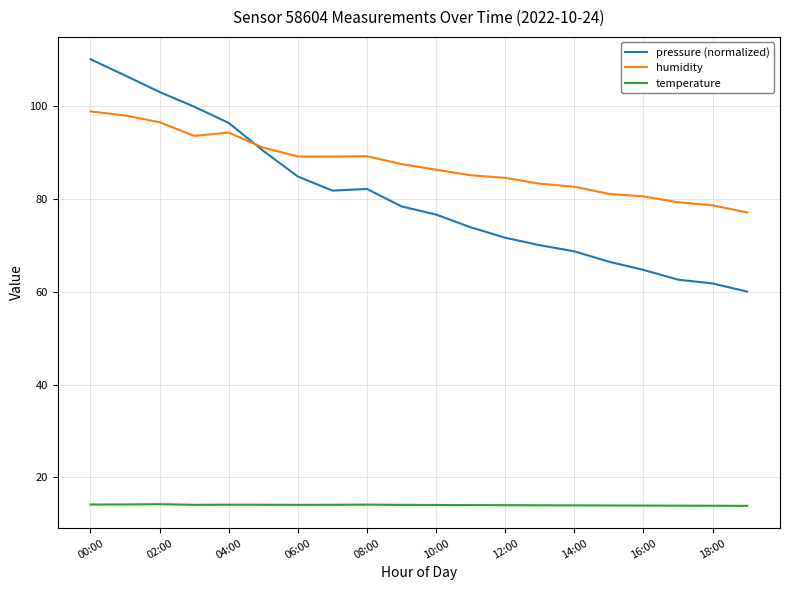

What is the smallest value displayed?

13.9